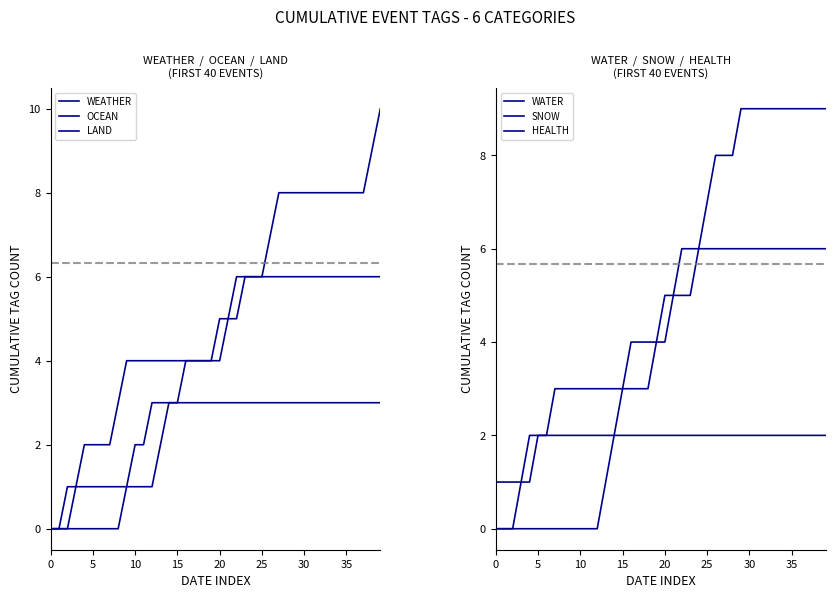

At how many categories does at least one series exceed 4?

20